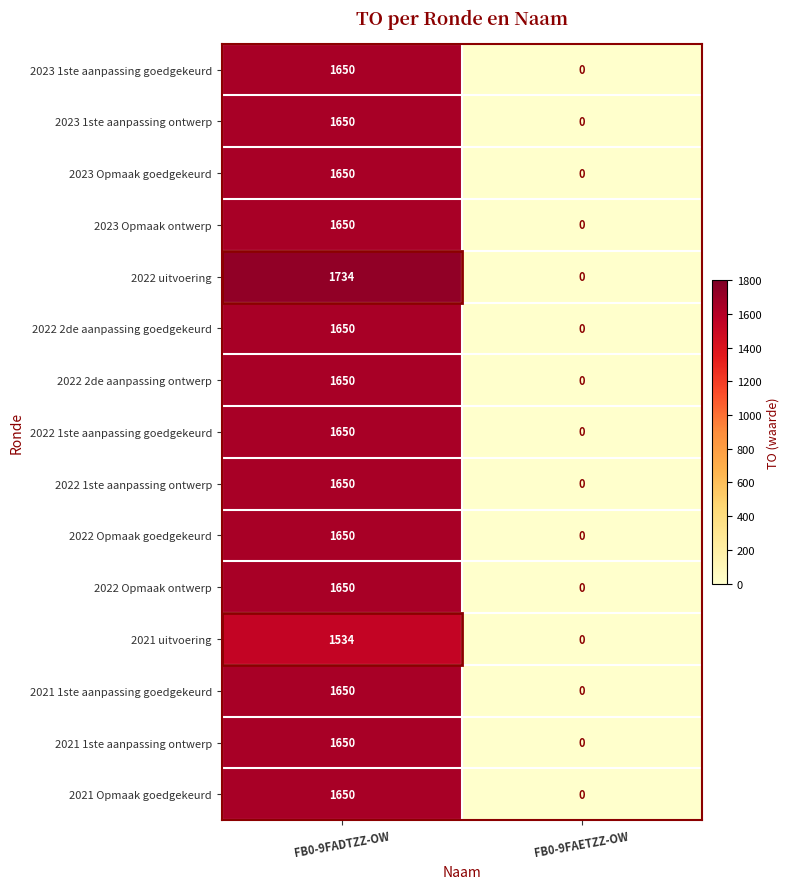

What is the average value of the 2022 Opmaak ontwerp series?

825